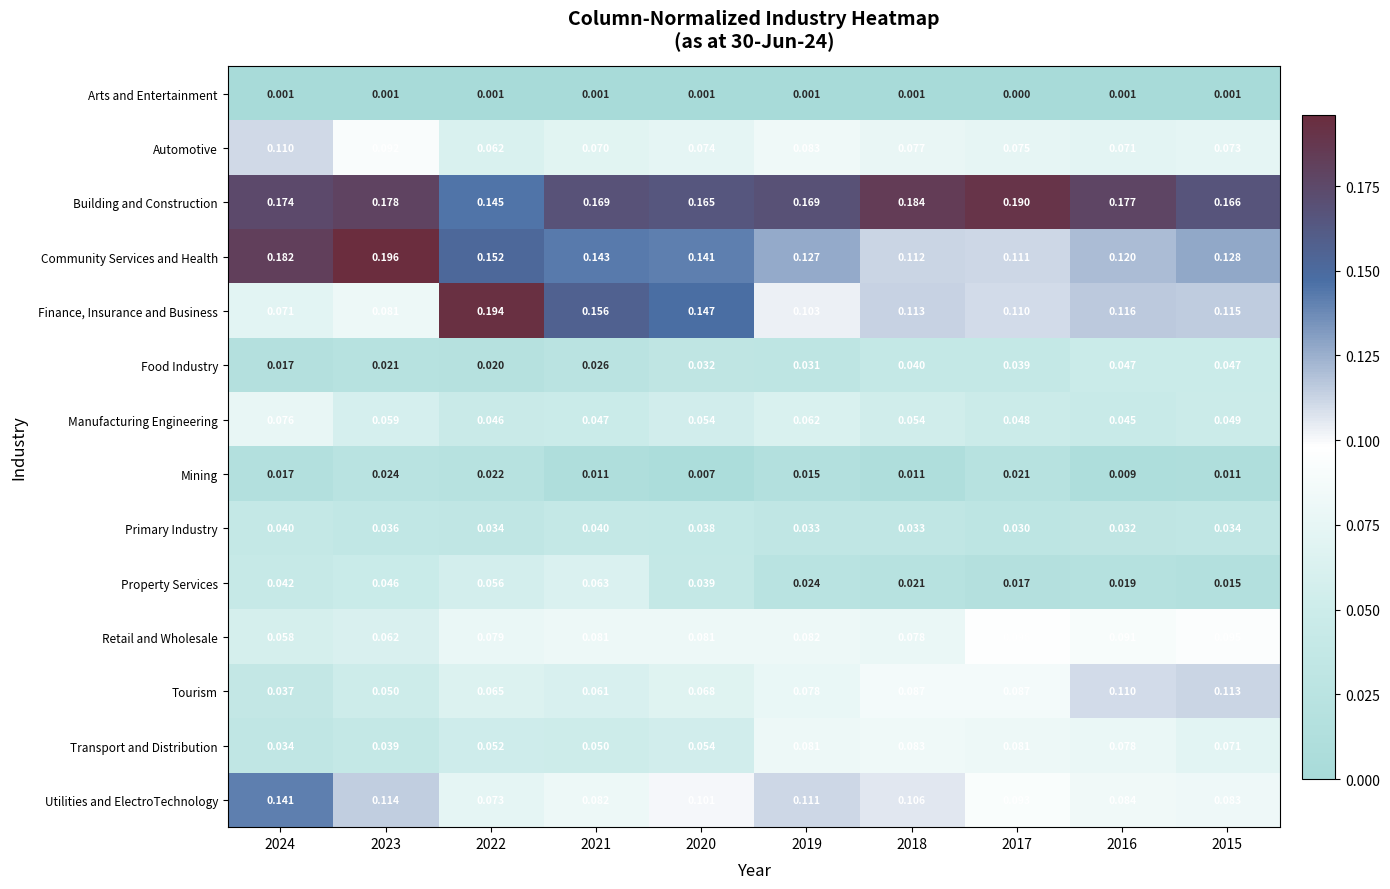

Rank the series at 2015 from lowest to highest value.

Arts and Entertainment, Mining, Property Services, Primary Industry, Food Industry, Manufacturing Engineering, Transport and Distribution, Automotive, Utilities and ElectroTechnology, Retail and Wholesale, Tourism, Finance, Insurance and Business, Community Services and Health, Building and Construction